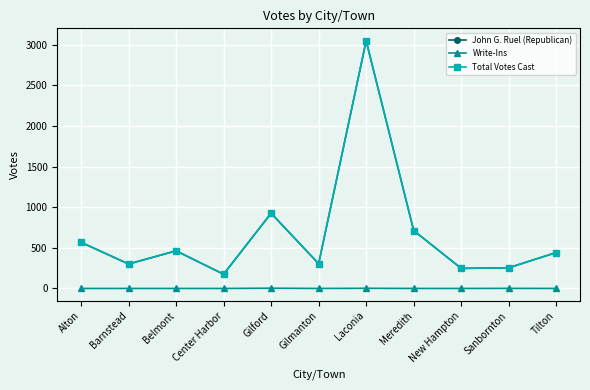

Is it true that Write-Ins equals 0 at Gilmanton?

True